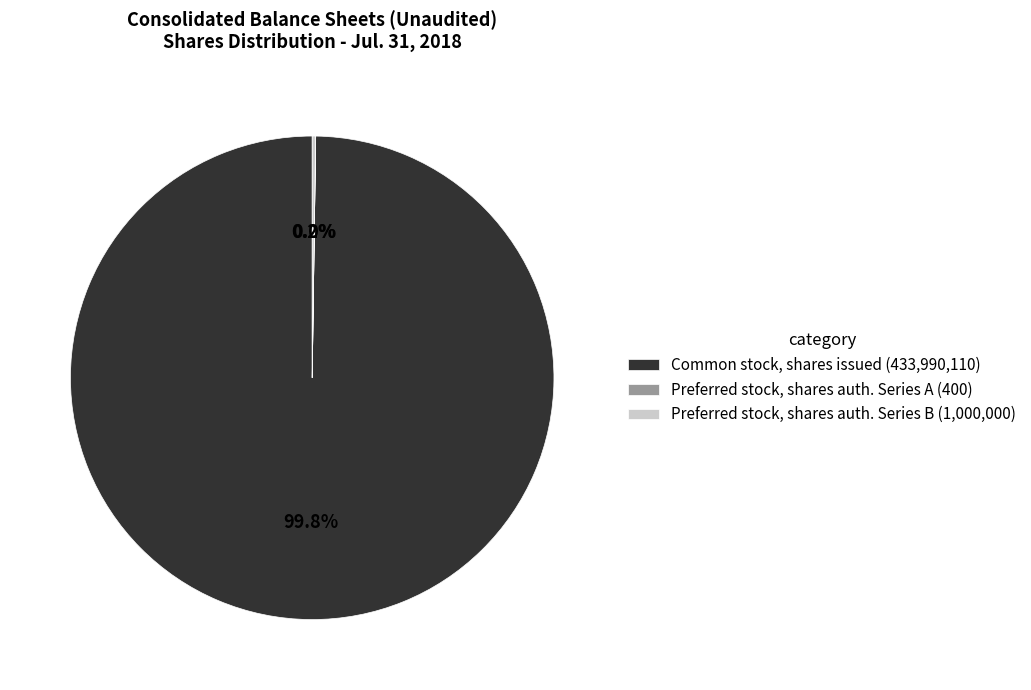

Which category has the biggest portion of the pie?

Common stock, shares issued (433,990,110)